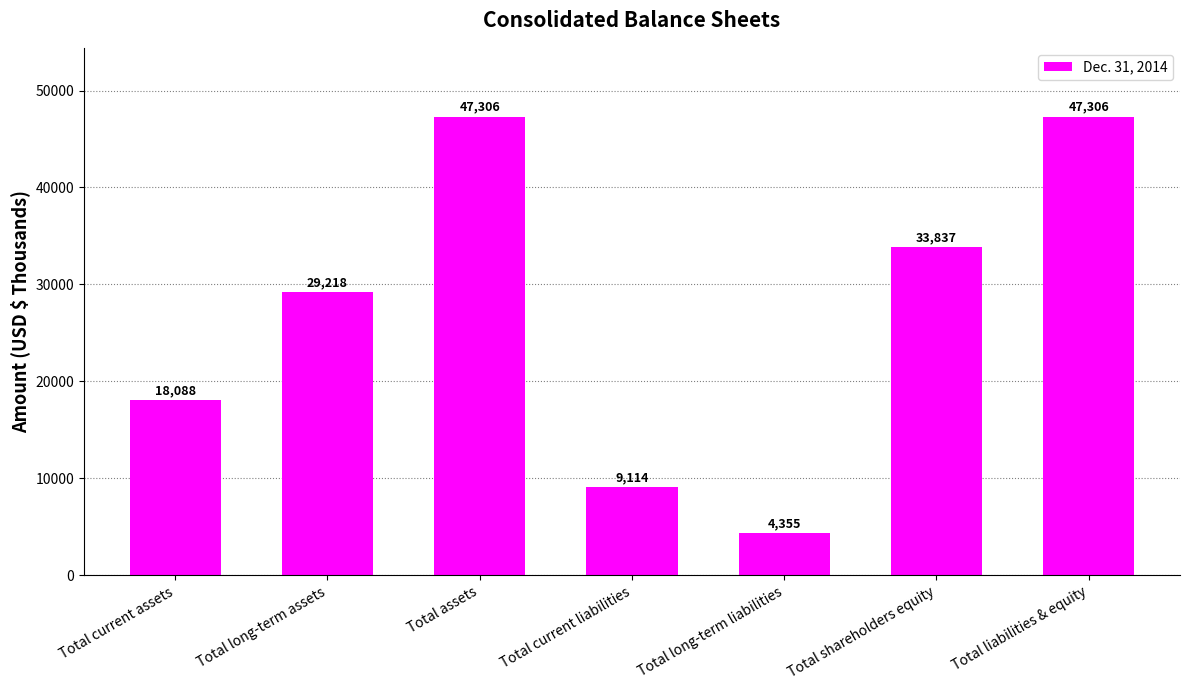

What is the change in value from Total long-term assets to Total assets?

+18088